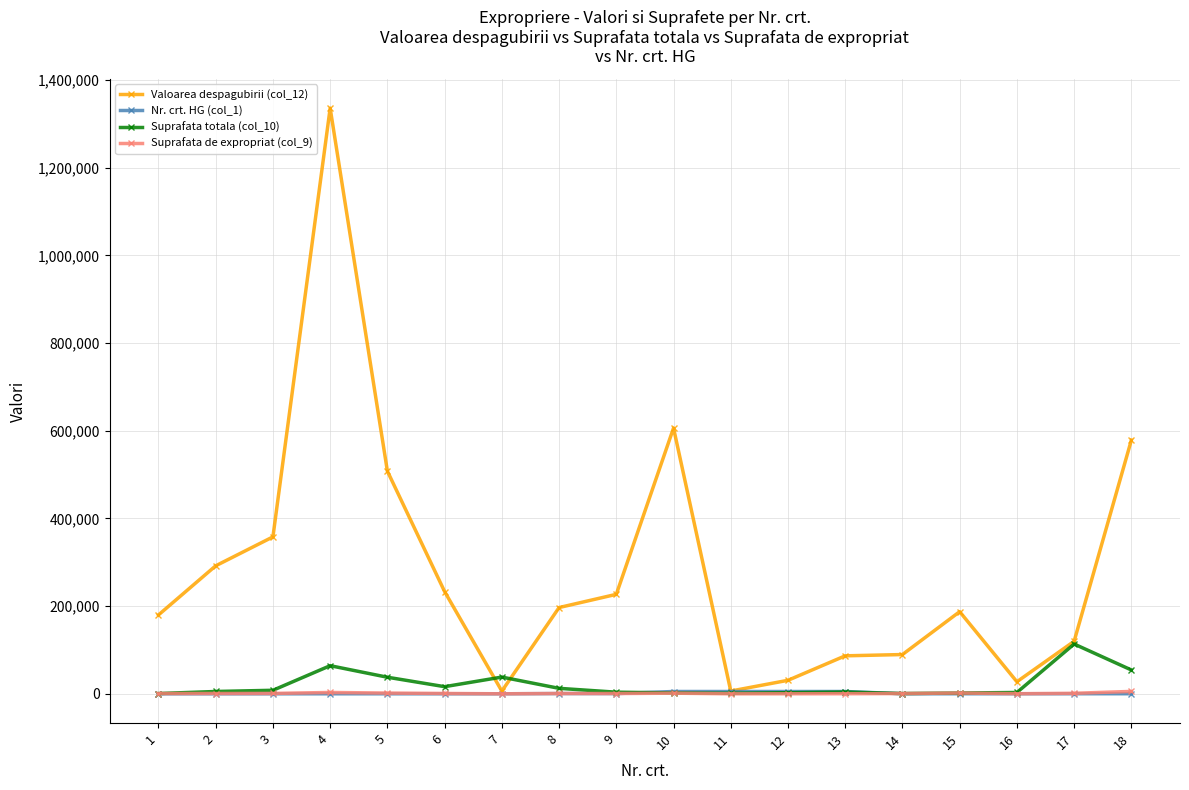

Does the chart display data point markers on the line(s)?

Yes